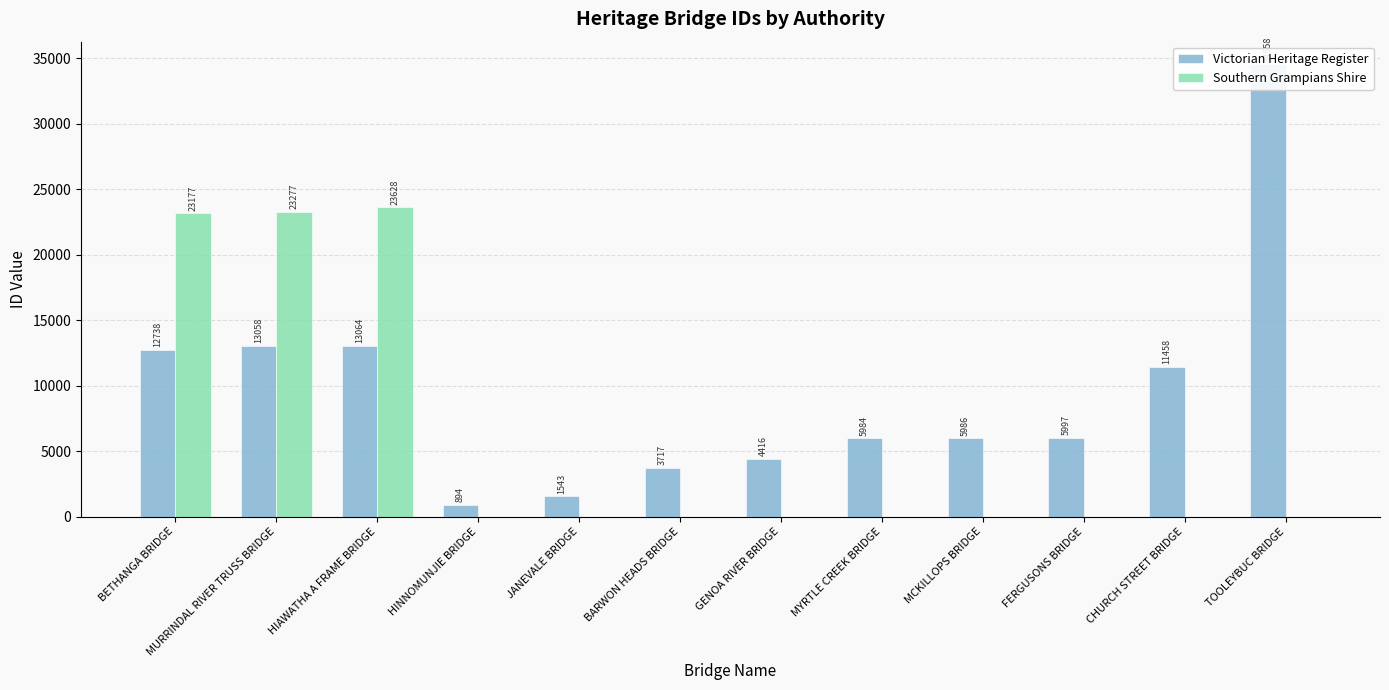

What position from the left is JANEVALE BRIDGE?

5